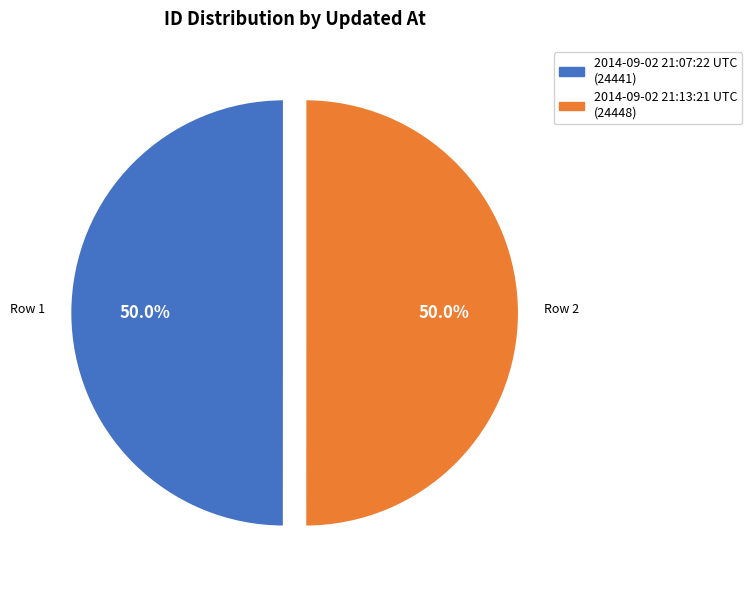

To the nearest percent, what percentage of the pie is 2014-09-02 21:07:22 UTC?

50%